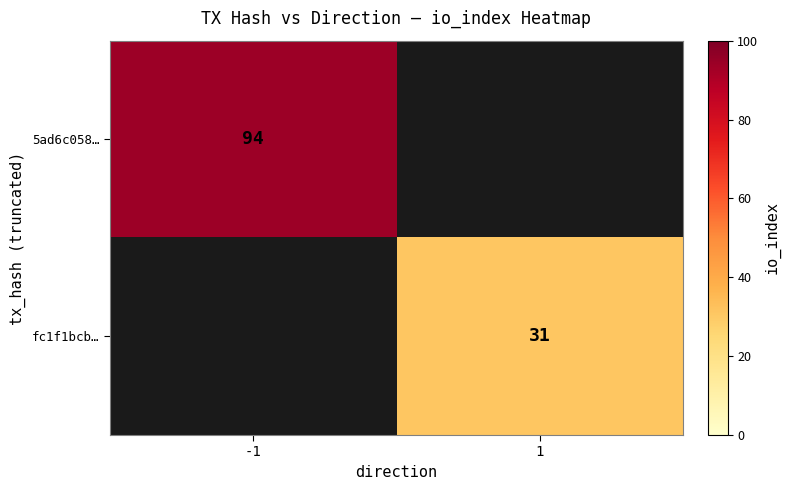

What is the minimum value shown in the chart?

31.0